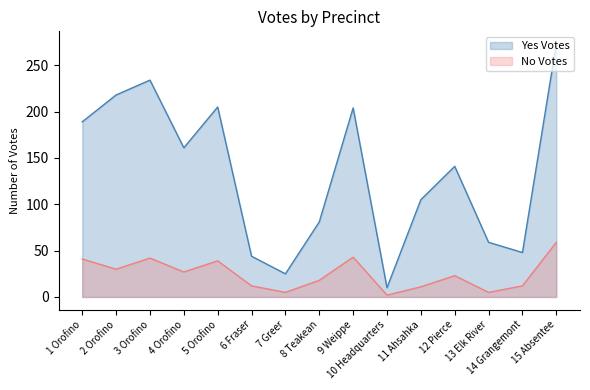

Where is the first local maximum for No Votes?

3 Orofino